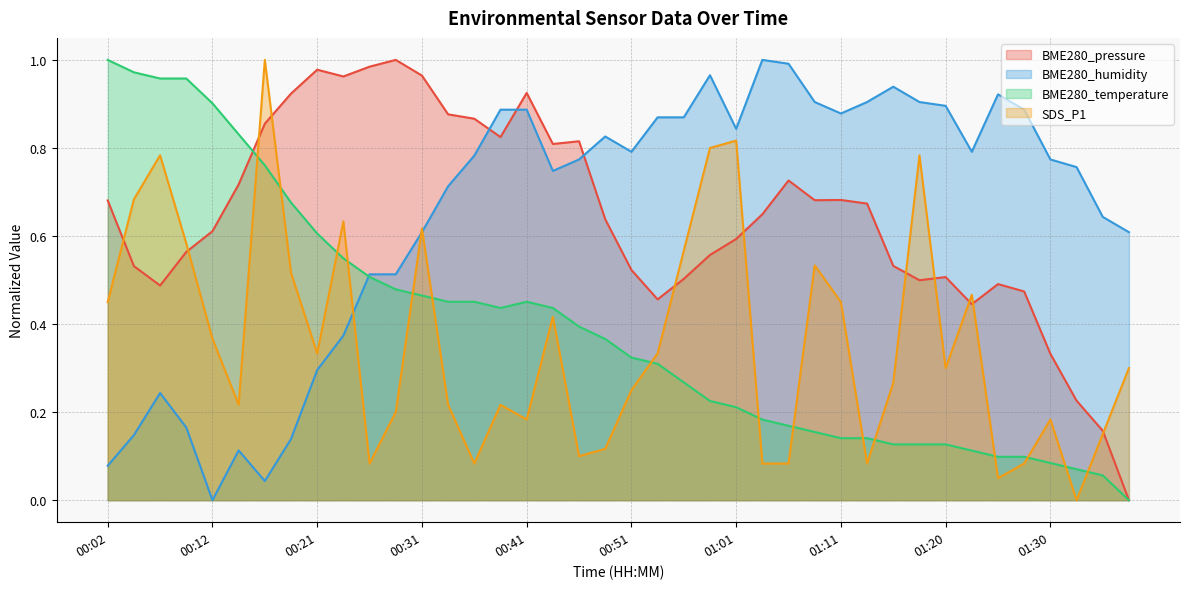

Which series changed the most between 00:48 and 01:13?

BME280_temperature